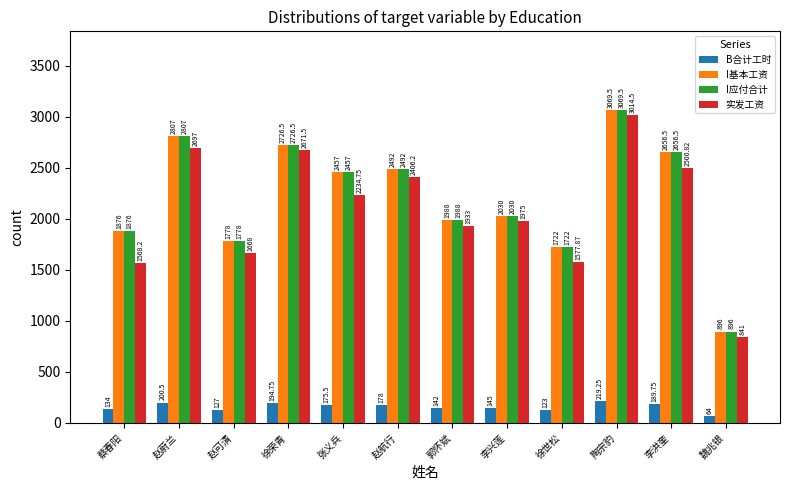

Is the value of B合计工时 at 徐荣青 greater than the value of I应付合计 at 陶宗豹?

No